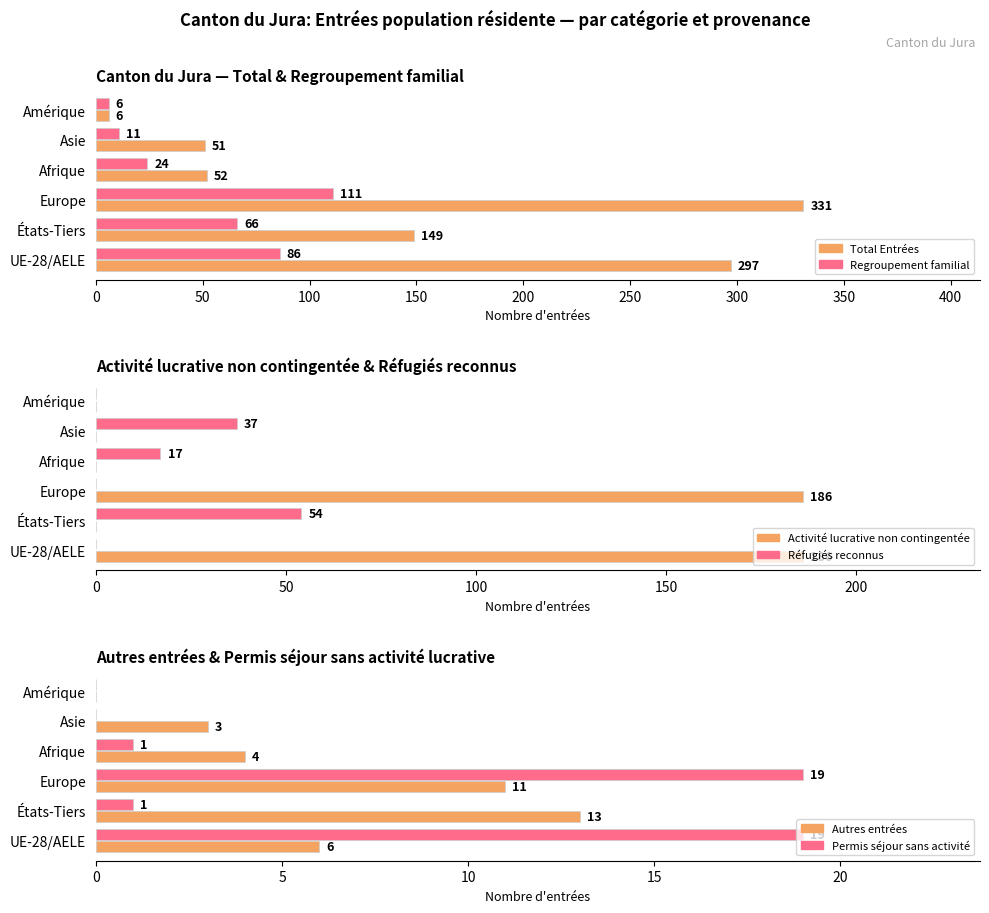

Which series has the largest total across all categories?

Total Entrées